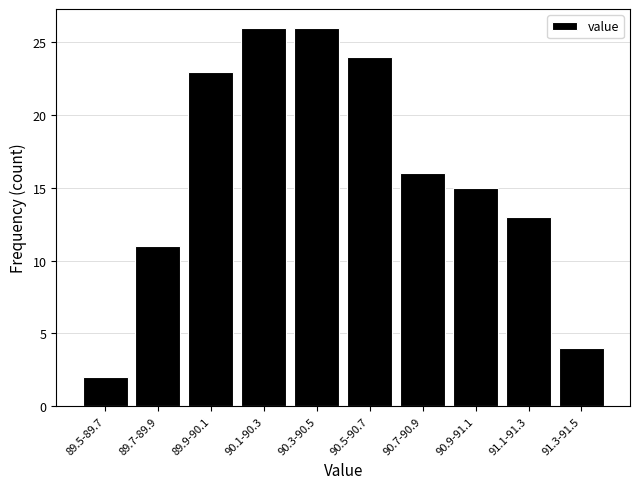

Reading right to left, transcribe all the data shown in this chart.

91.3-91.5=4	91.1-91.3=13	90.9-91.1=15	90.7-90.9=16	90.5-90.7=24	90.3-90.5=26	90.1-90.3=26	89.9-90.1=23	89.7-89.9=11	89.5-89.7=2